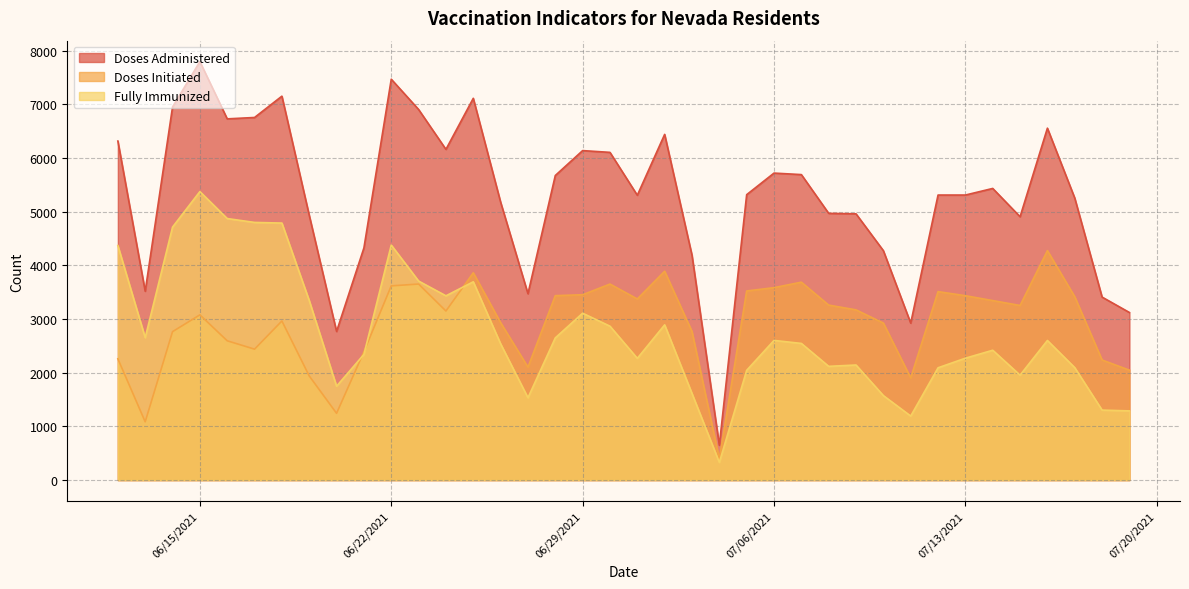

Does the chart have visible grid lines?

Yes